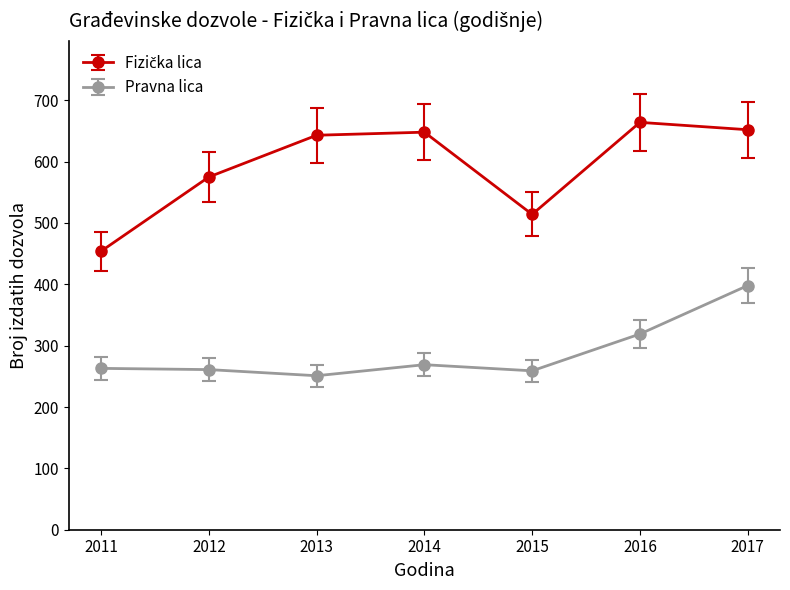

What is the total value across all series at 2016?

983